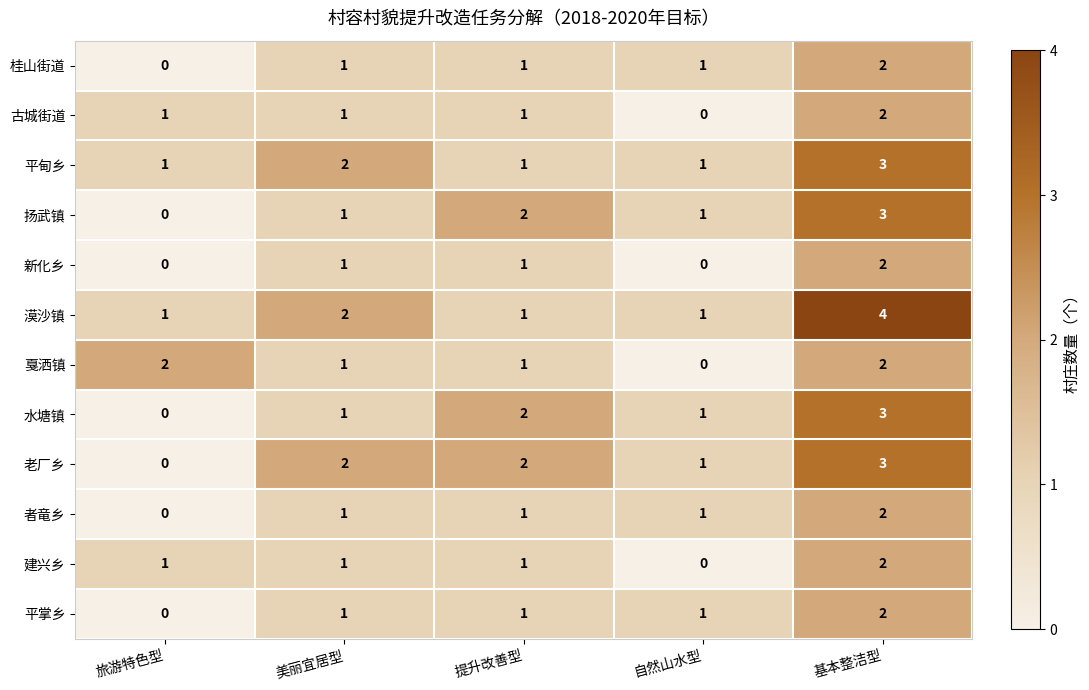

The 者竜乡 series shows 0 at 美丽宜居型. True or false?

False